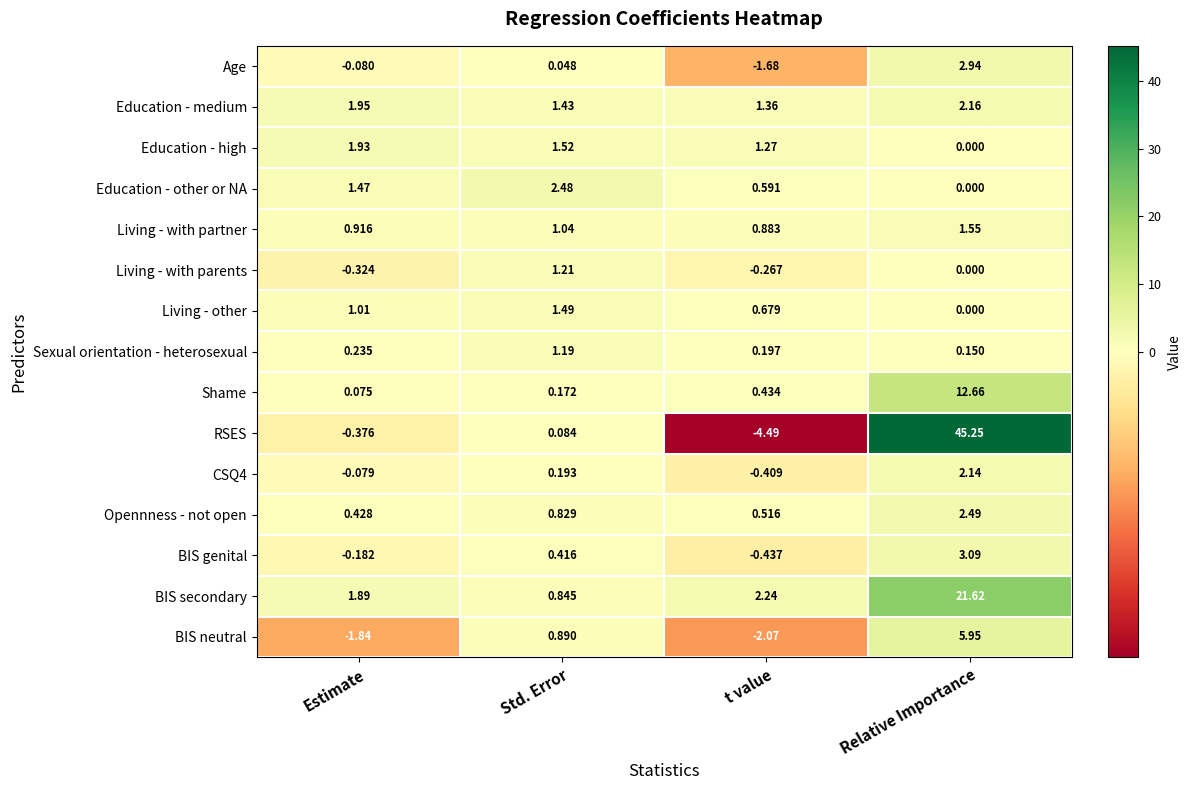

At which label does Living - with partner reach its peak?

Relative Importance